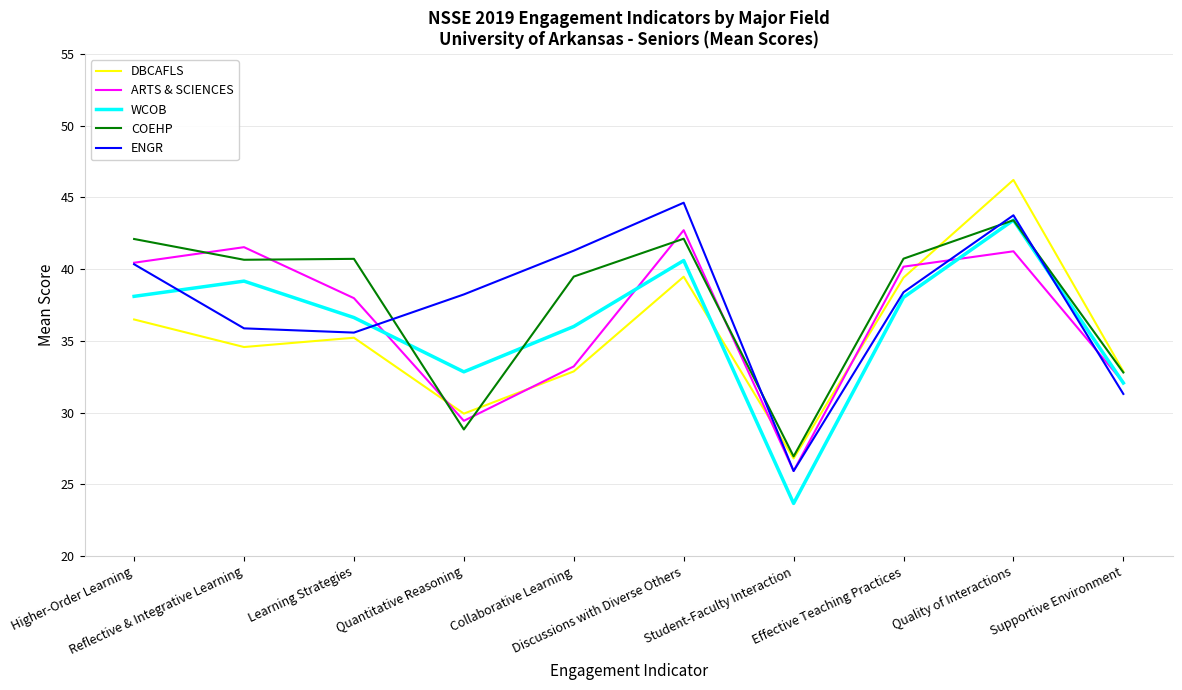

At which category does ENGR reach its first local valley?

Learning Strategies